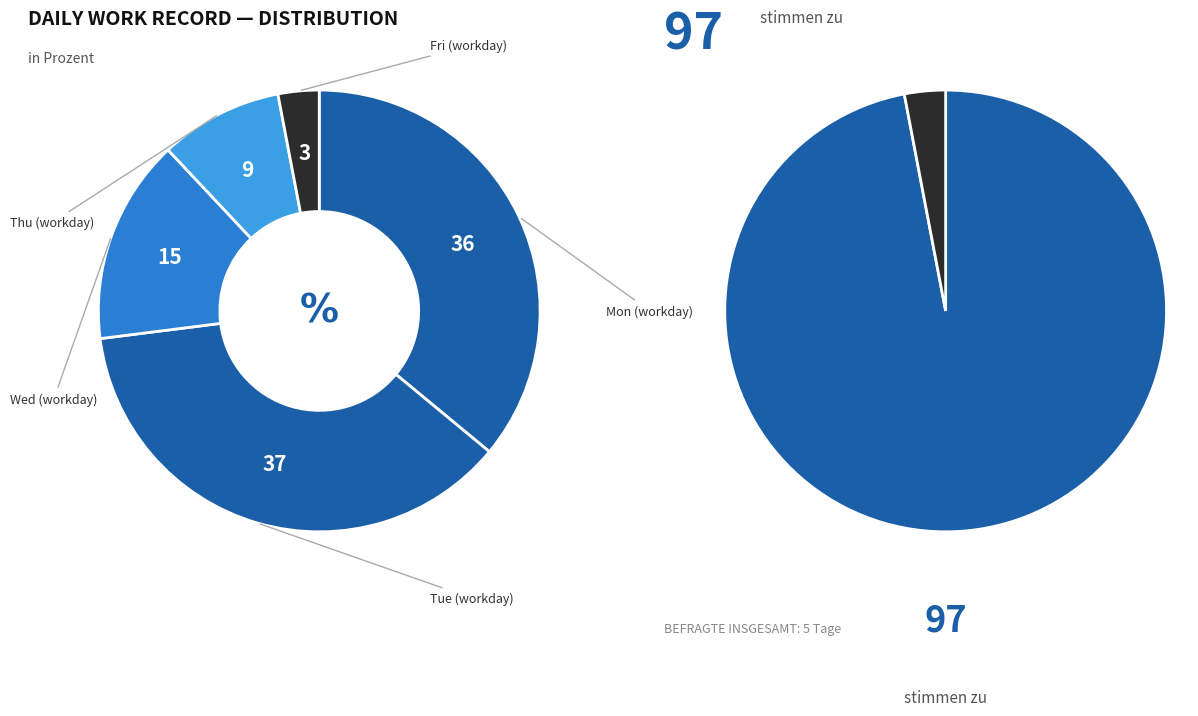

Rank the categories by value from highest to lowest.

Tue, Mon, Wed, Thu, Fri